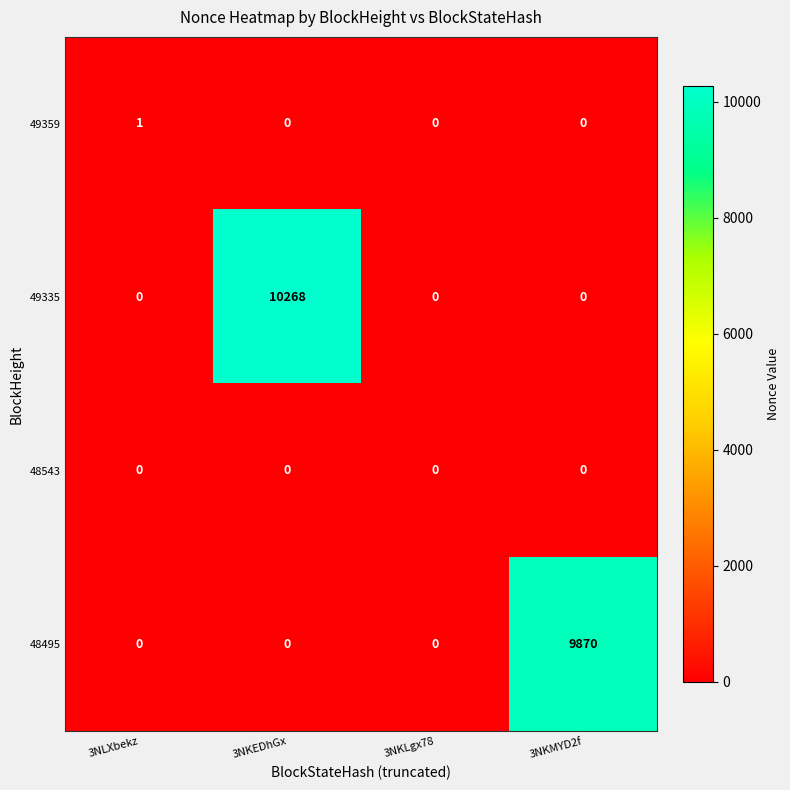

What is the difference between the 48495 values at 3NKMYD2f and 3NKLgx78?

9870